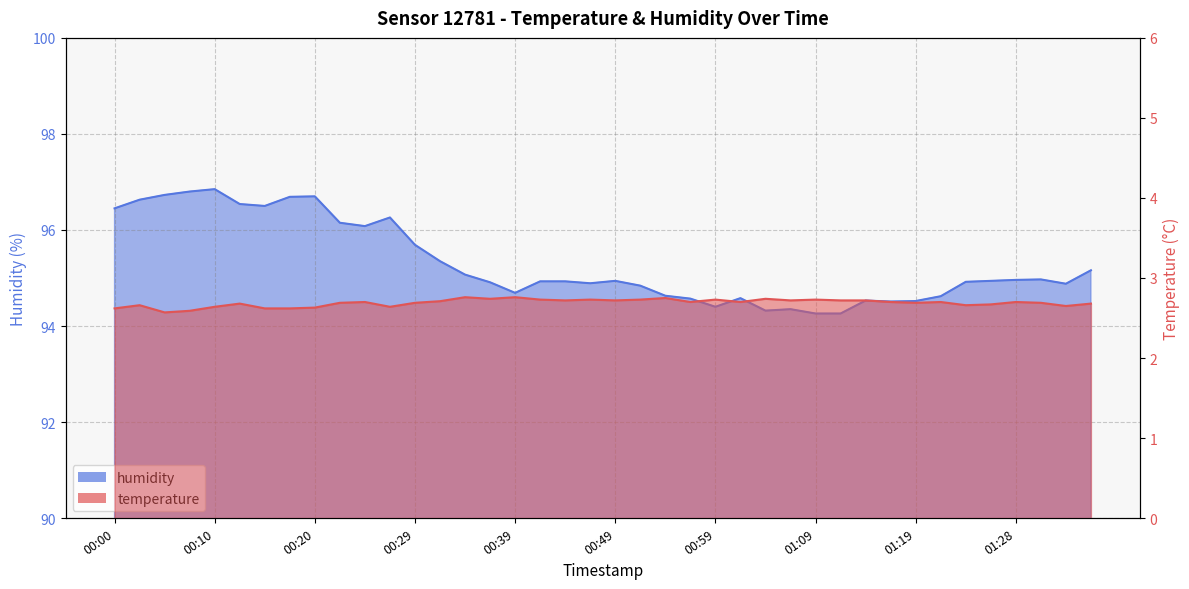

Where is humidity nearest to the value 95?

01:31